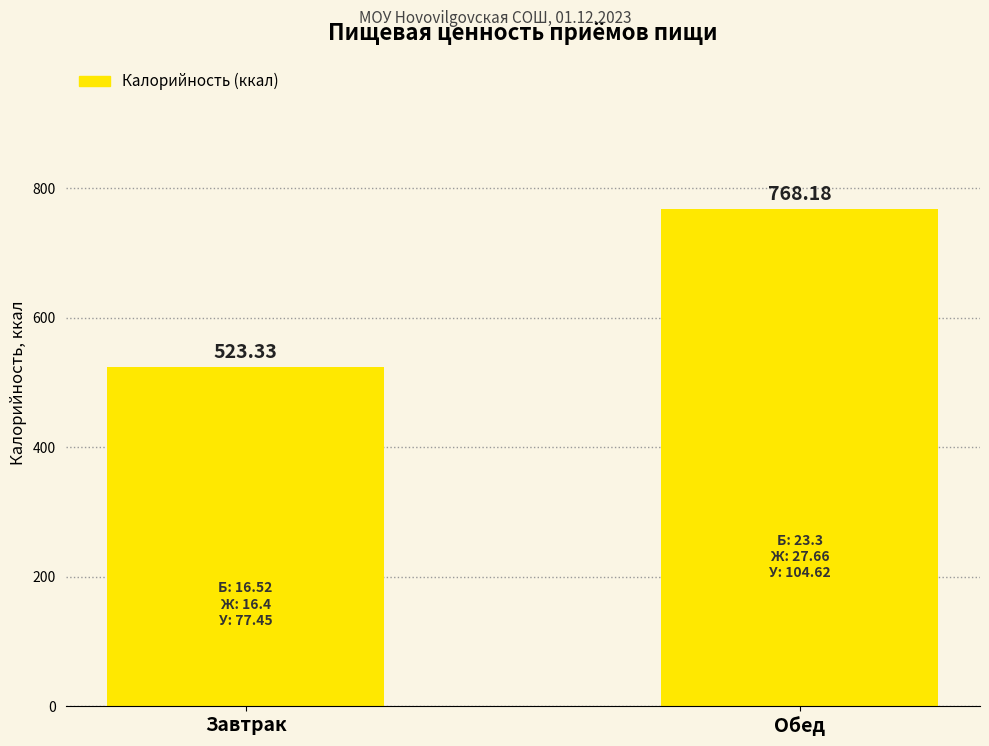

How many distinct data groups are displayed?

1